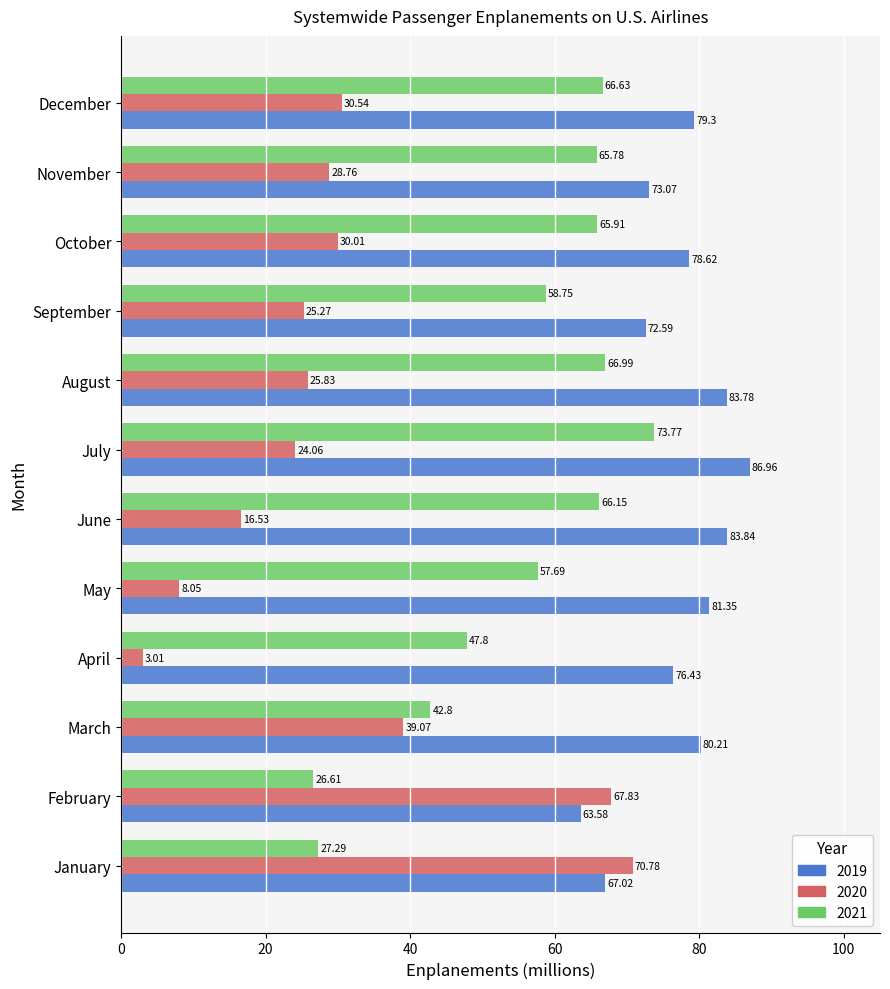

At which category does the chart reach its minimum across all series?

April